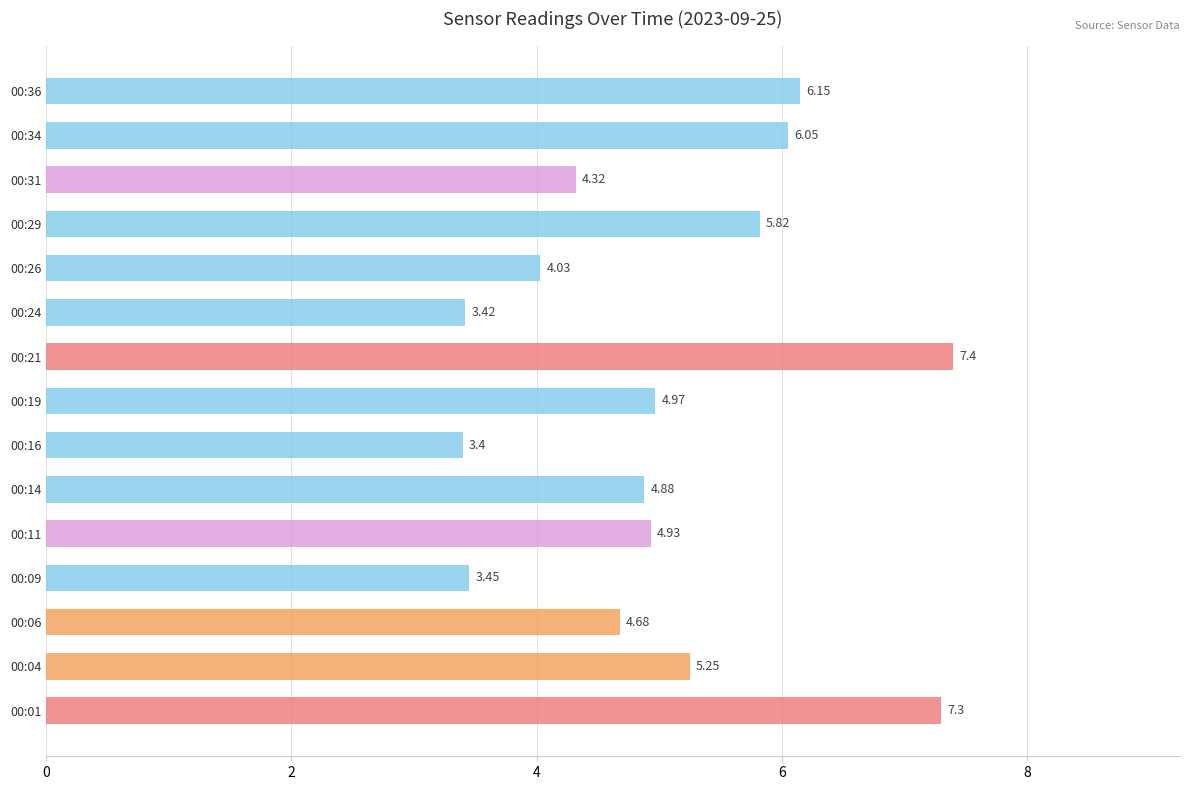

Between 00:11 and 00:04, which is larger?

00:04